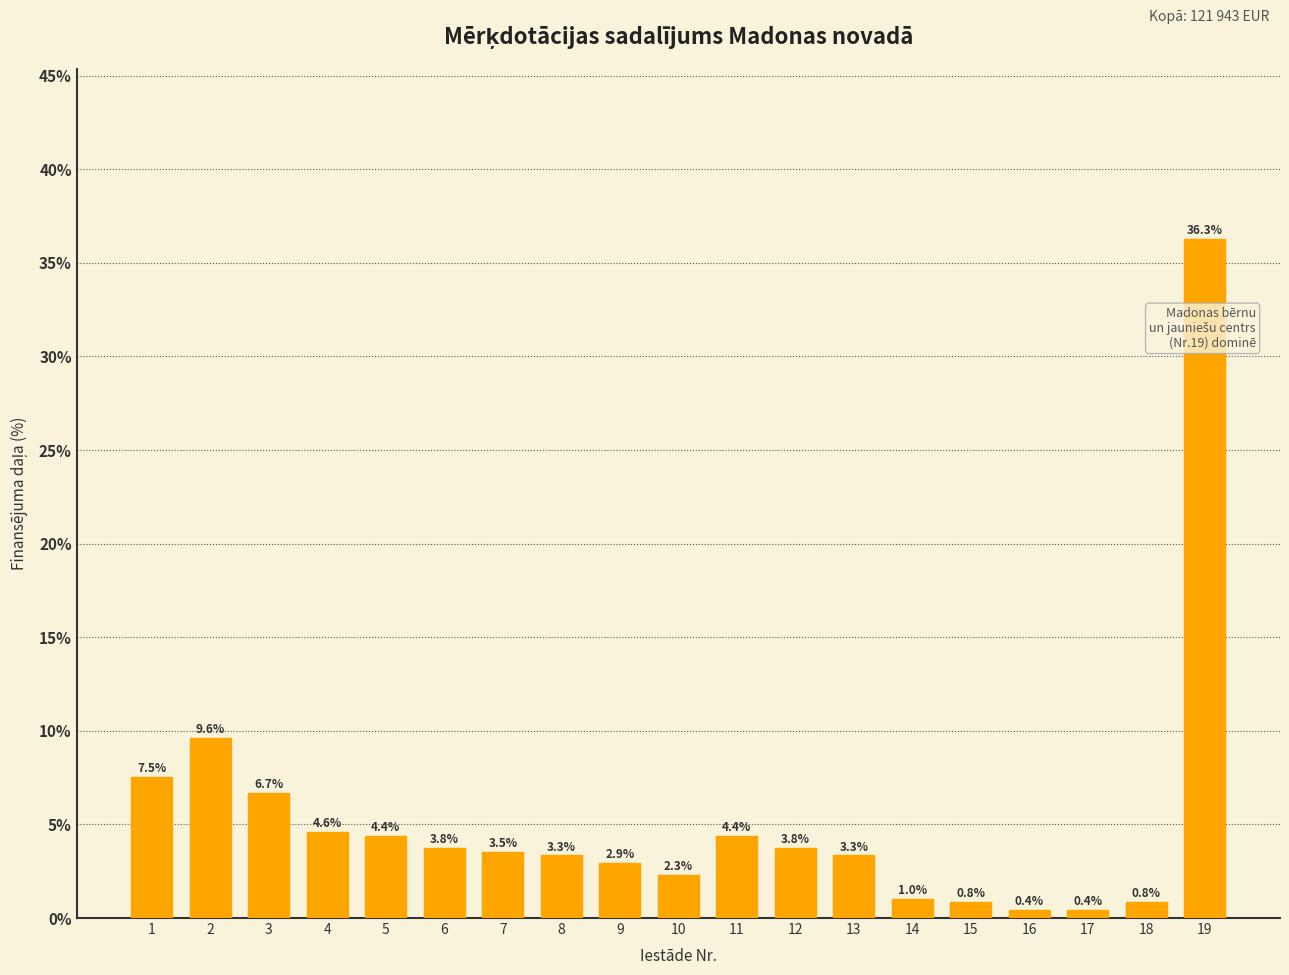

Reading left to right, list all the values displayed in this chart.

7.5	9.6	6.7	4.6	4.4	3.8	3.5	3.3	2.9	2.3	4.4	3.8	3.3	1.0	0.8	0.4	0.4	0.8	36.3